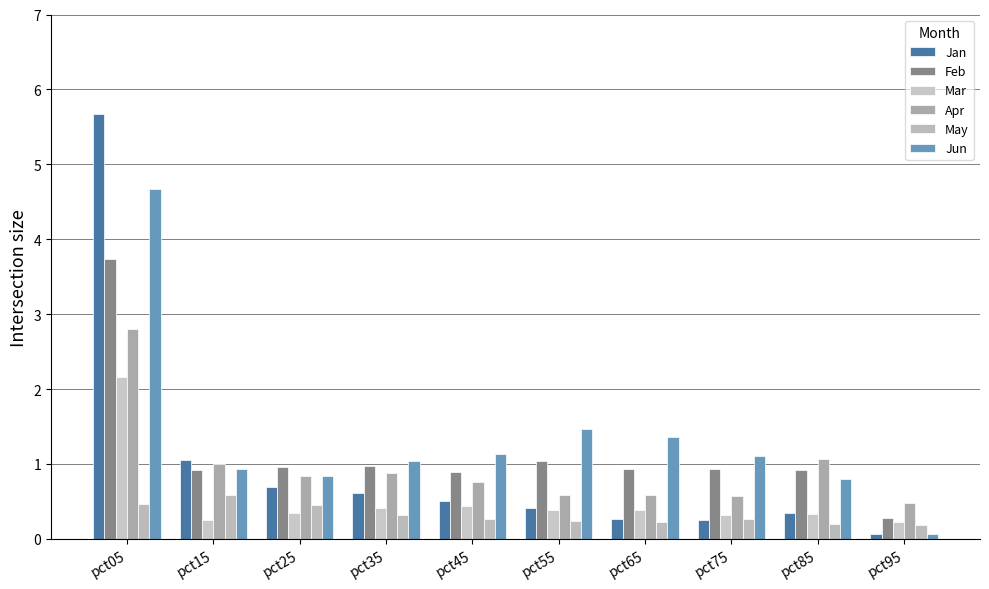

What is the value of the Jan bar at the 7th from the left?

0.3